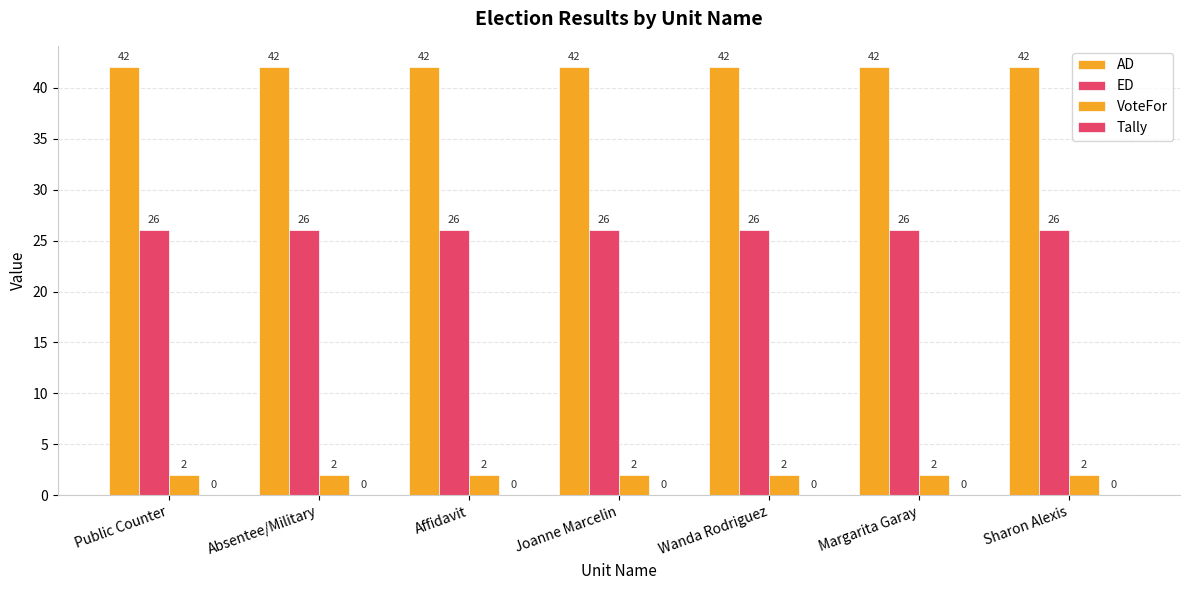

Reading left to right, extract all data points from this chart.

AD: Public Counter=42	Absentee/Military=42	Affidavit=42	Joanne Marcelin=42	Wanda Rodriguez=42	Margarita Garay=42	Sharon Alexis=42
ED: Public Counter=26	Absentee/Military=26	Affidavit=26	Joanne Marcelin=26	Wanda Rodriguez=26	Margarita Garay=26	Sharon Alexis=26
VoteFor: Public Counter=2	Absentee/Military=2	Affidavit=2	Joanne Marcelin=2	Wanda Rodriguez=2	Margarita Garay=2	Sharon Alexis=2
Tally: Public Counter=0	Absentee/Military=0	Affidavit=0	Joanne Marcelin=0	Wanda Rodriguez=0	Margarita Garay=0	Sharon Alexis=0